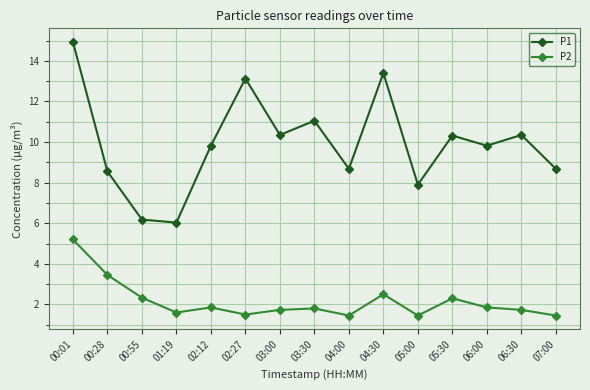

The P2 series shows 1.9 at 02:12. True or false?

True